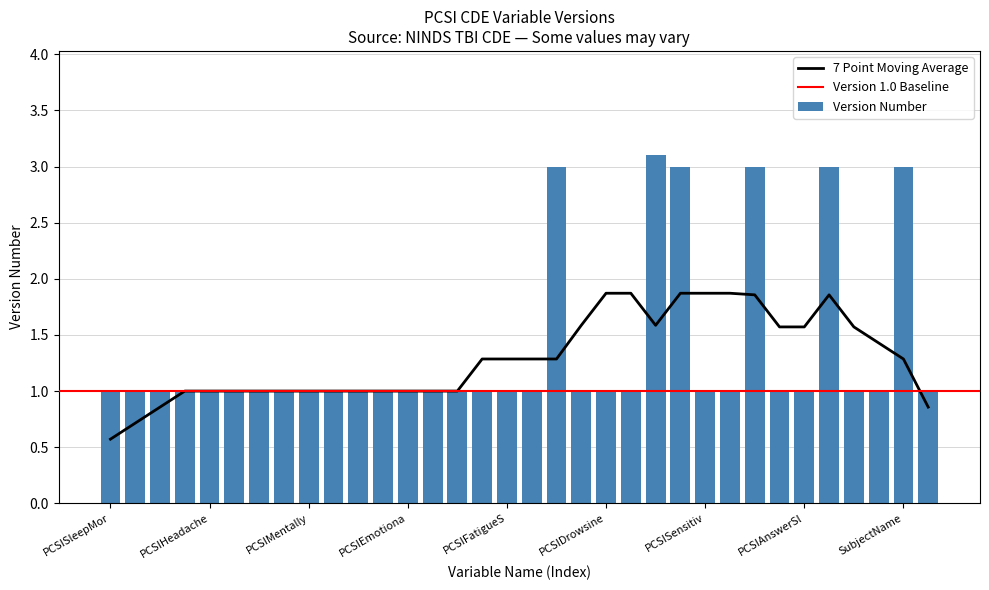

Reading right to left, transcribe all the data shown in this chart.

1.0	3.0	1.0	1.0	3.0	1.0	1.0	3.0	1.0	1.0	3.0	3.1	1.0	1.0	1.0	3.0	1.0	1.0	1.0	1.0	1.0	1.0	1.0	1.0	1.0	1.0	1.0	1.0	1.0	1.0	1.0	1.0	1.0	1.0